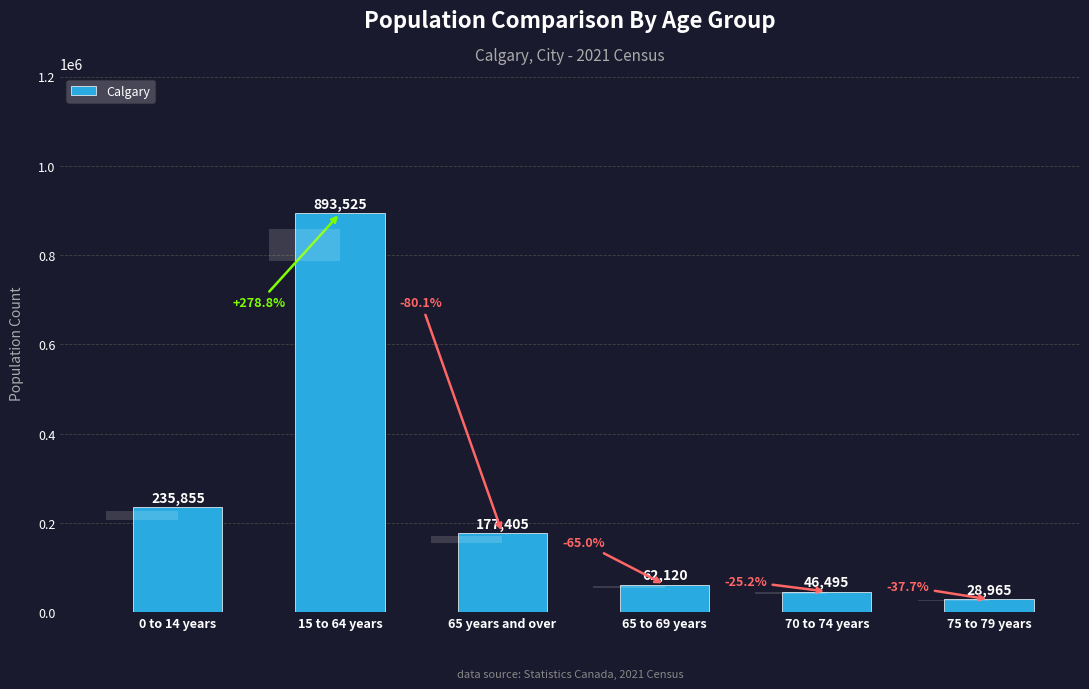

What is the maximum value shown in the chart?

893525